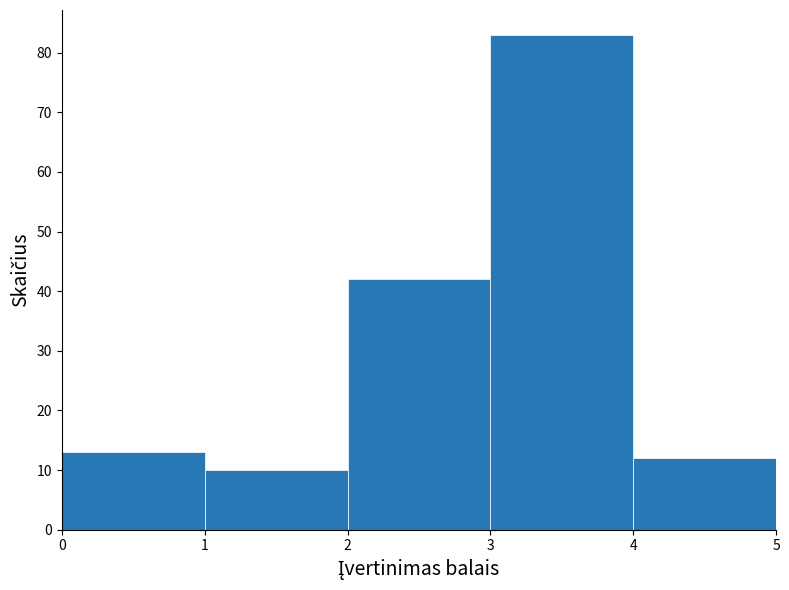

Over which range of the x-axis is the bar tallest?

3 to 4